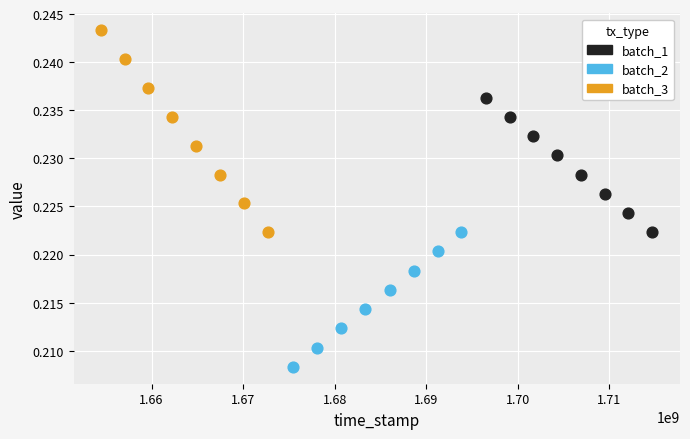

Which series reaches the minimum Y coordinate?

batch_2